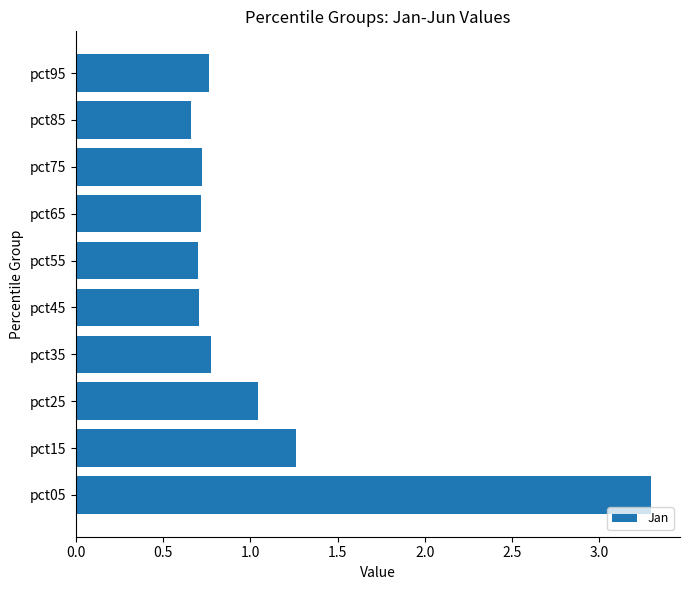

How many distinct data groups are displayed?

1